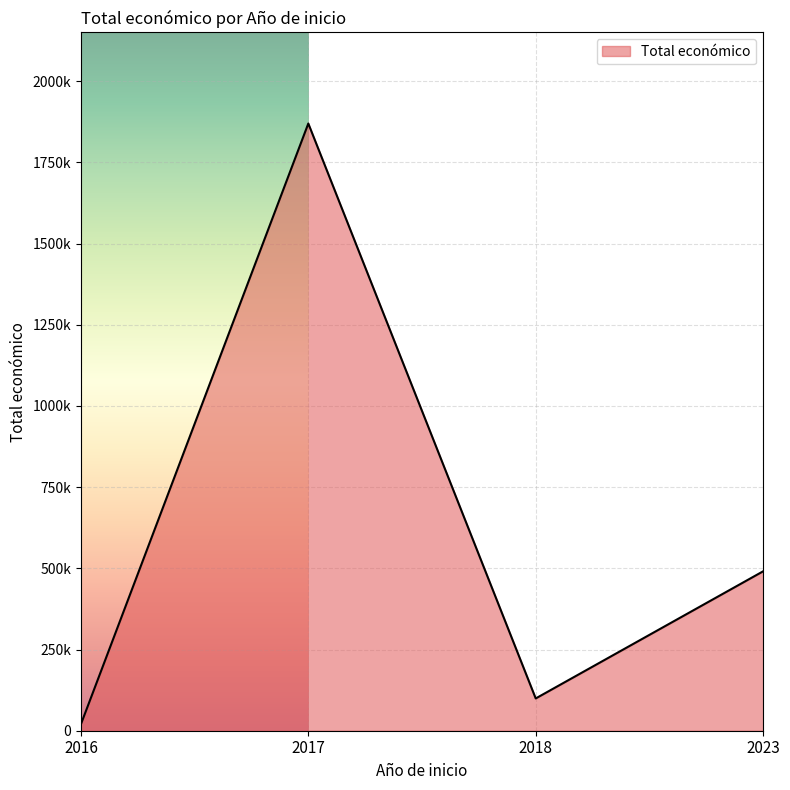

Is this an area chart (filled region under the line)?

Yes